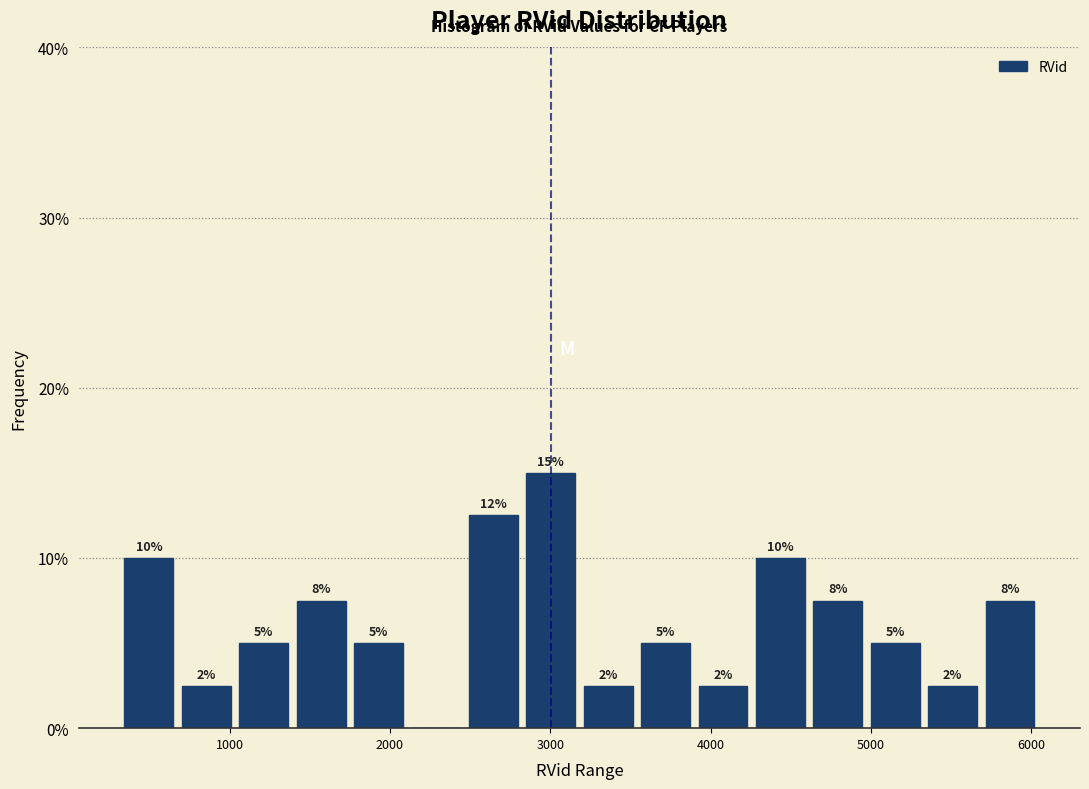

Read against the x-axis, roughly where is the centre of the tallest bar?

3000